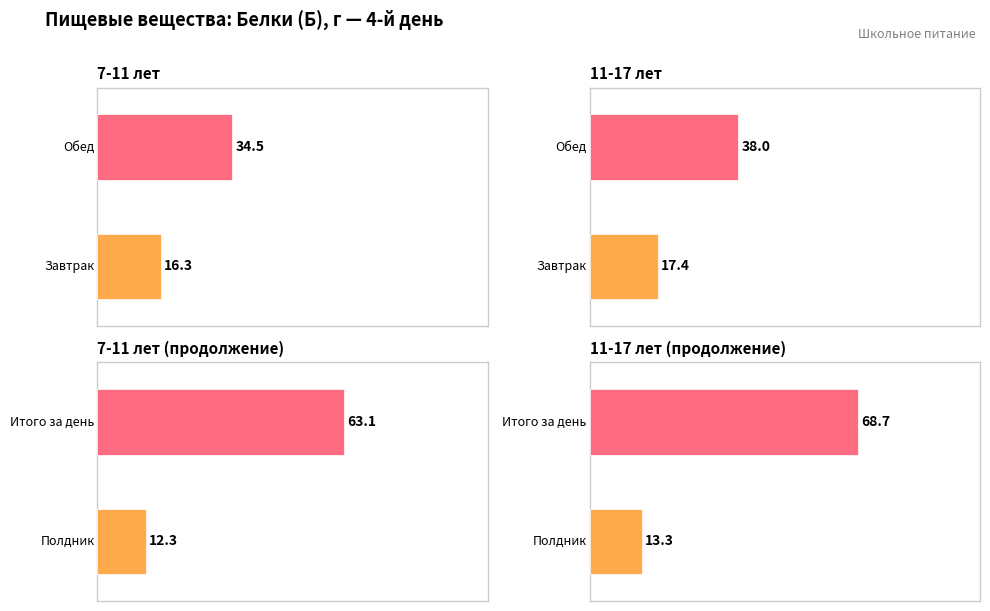

What is the highest value of the 11-17 лет (Б) series?

68.7